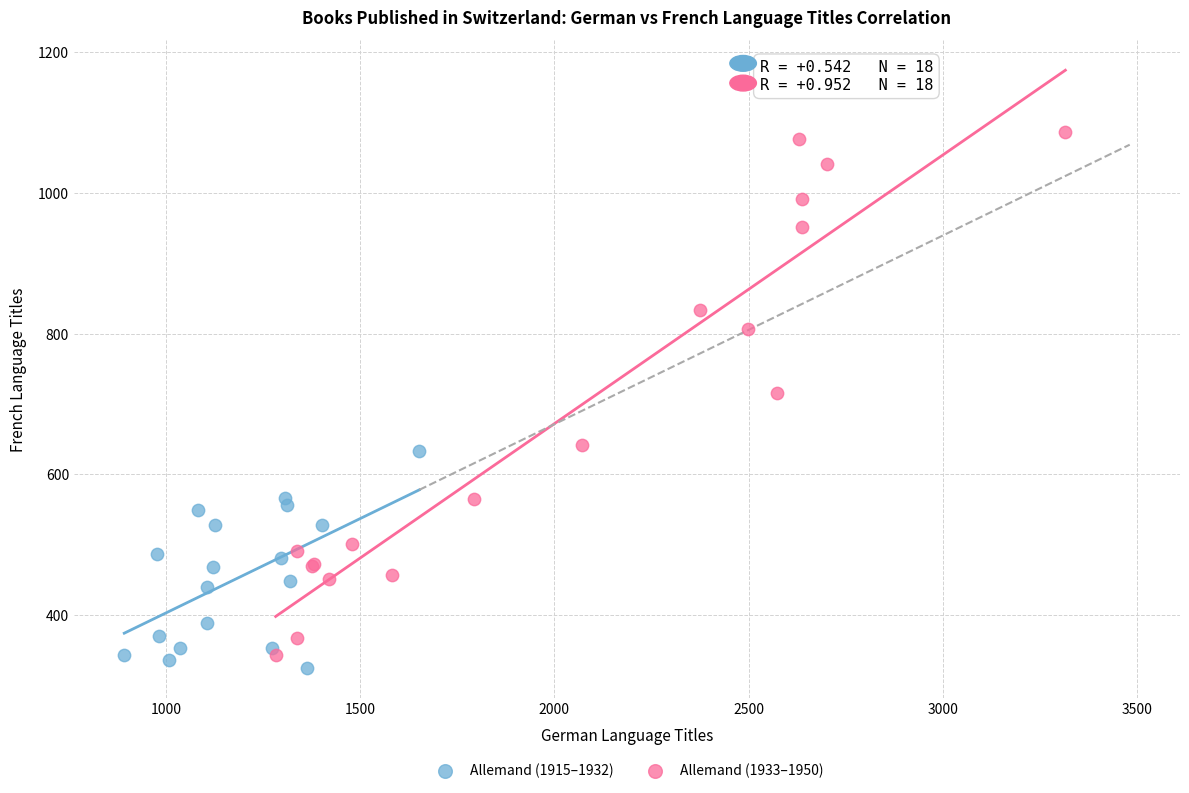

Which series has the widest spread of Y values?

Allemand (1933–1950)